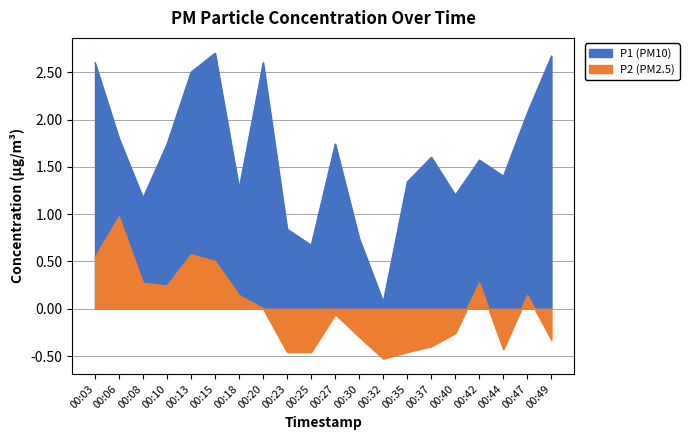

What is the highest value of the P1 series?

2.7